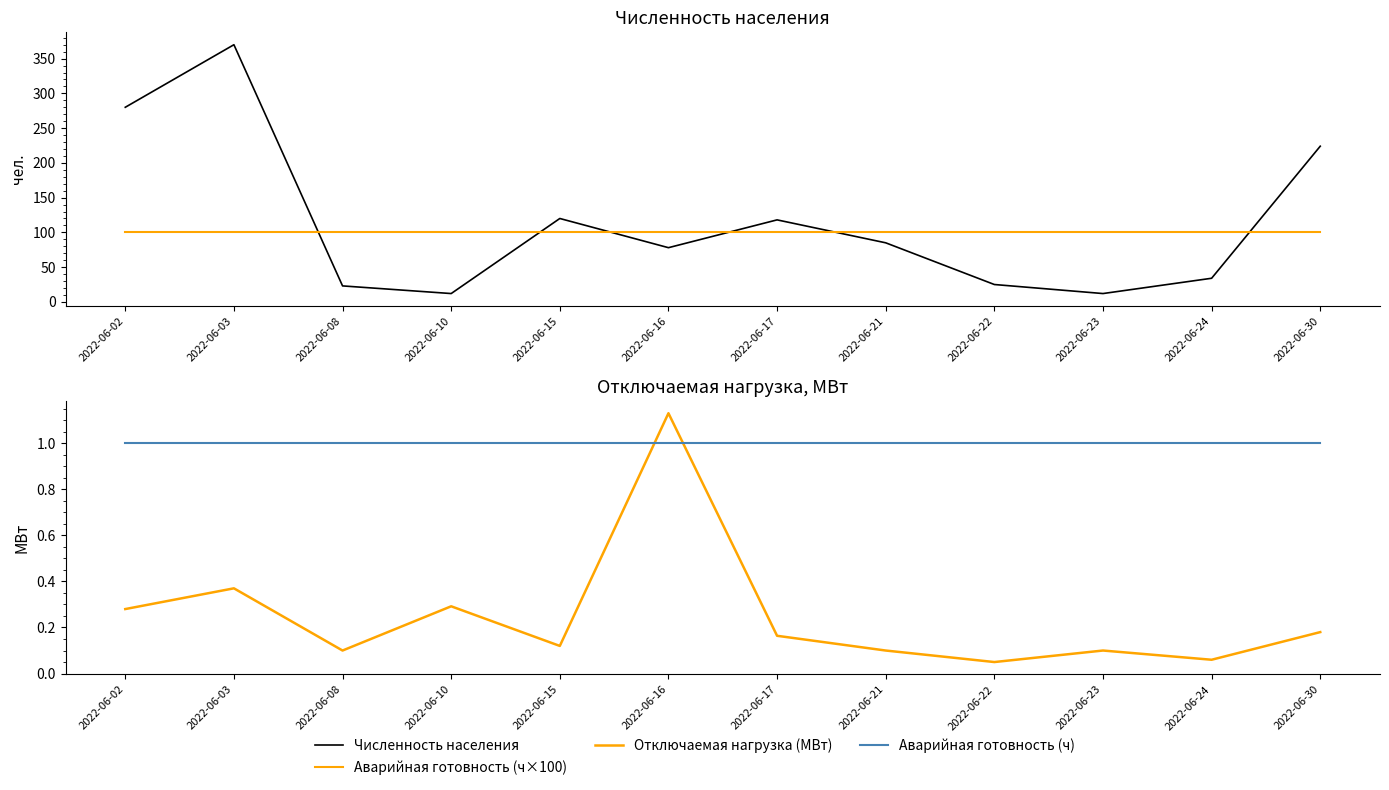

What are all the series names shown in the legend?

Численность населения, Аварийная готовность (ч×100), Отключаемая нагрузка (МВт), Аварийная готовность (ч)